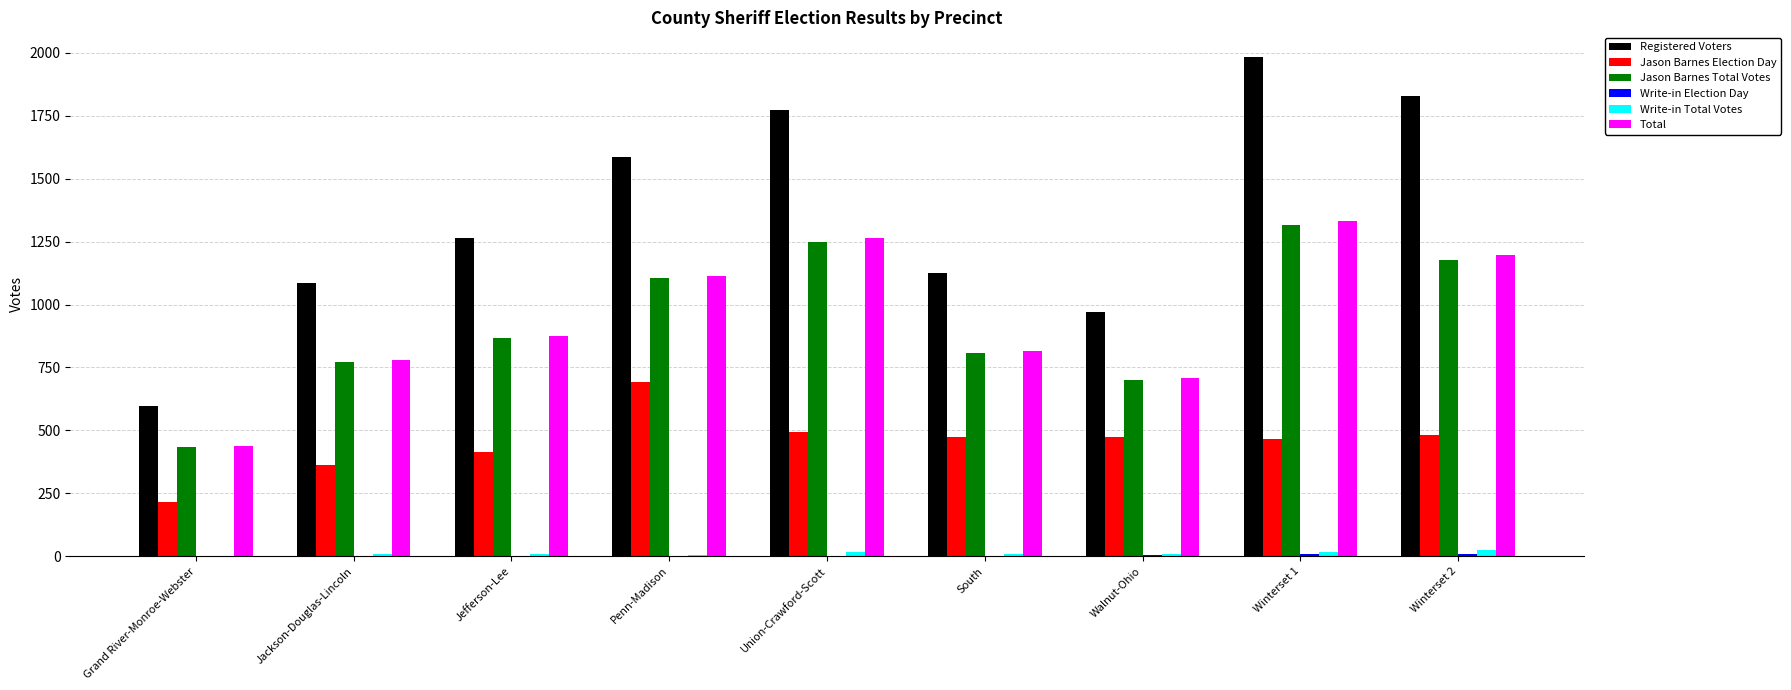

Which category has the highest value across all series?

Winterset 1